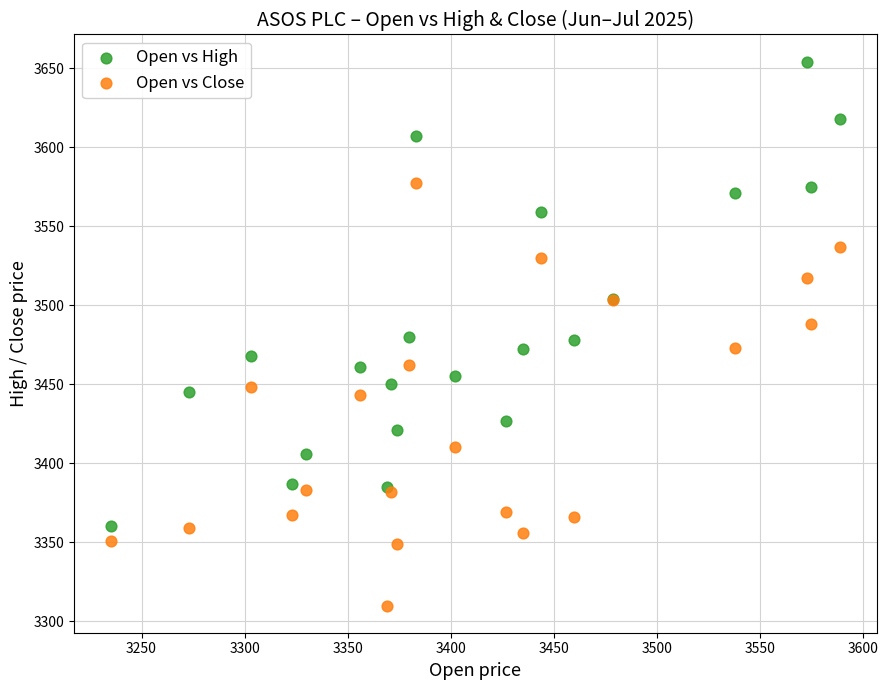

What are all the series names shown in the legend?

Open vs High, Open vs Close